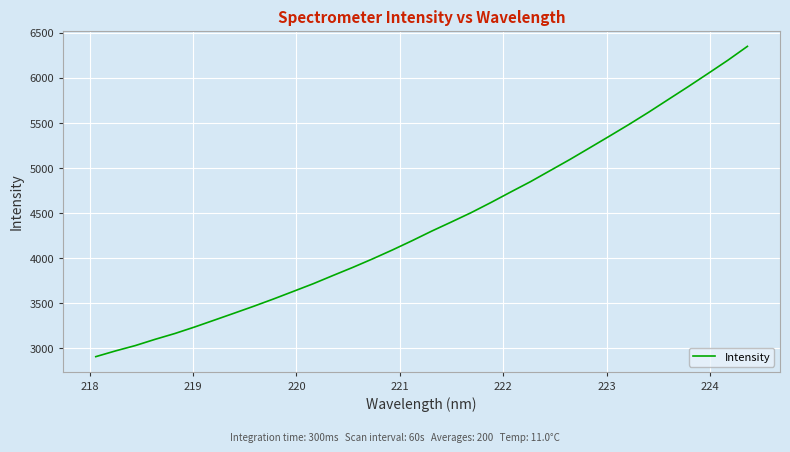

What is the greatest value displayed?

6349.9